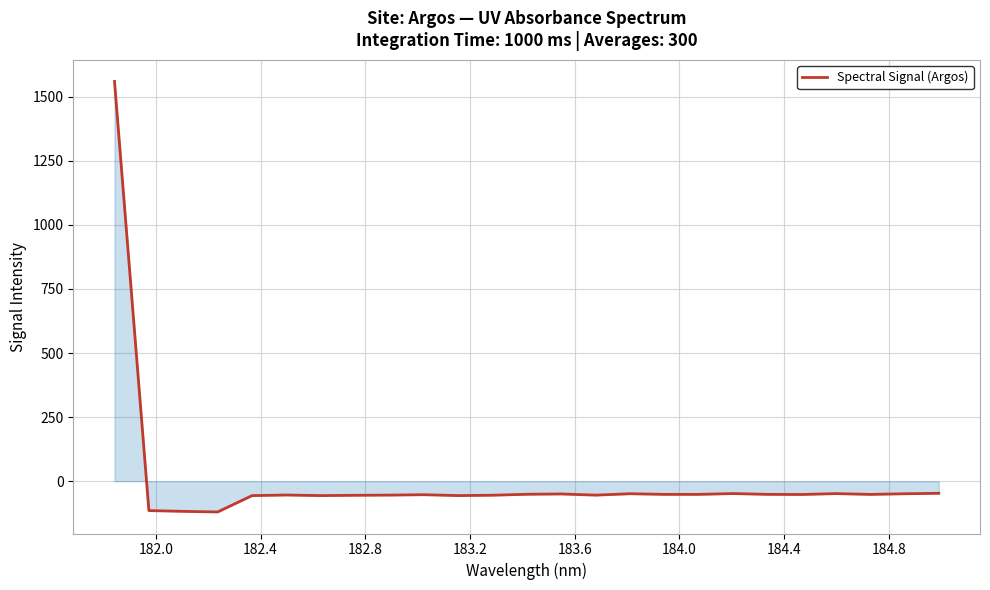

Does the chart display data point markers on the line(s)?

No